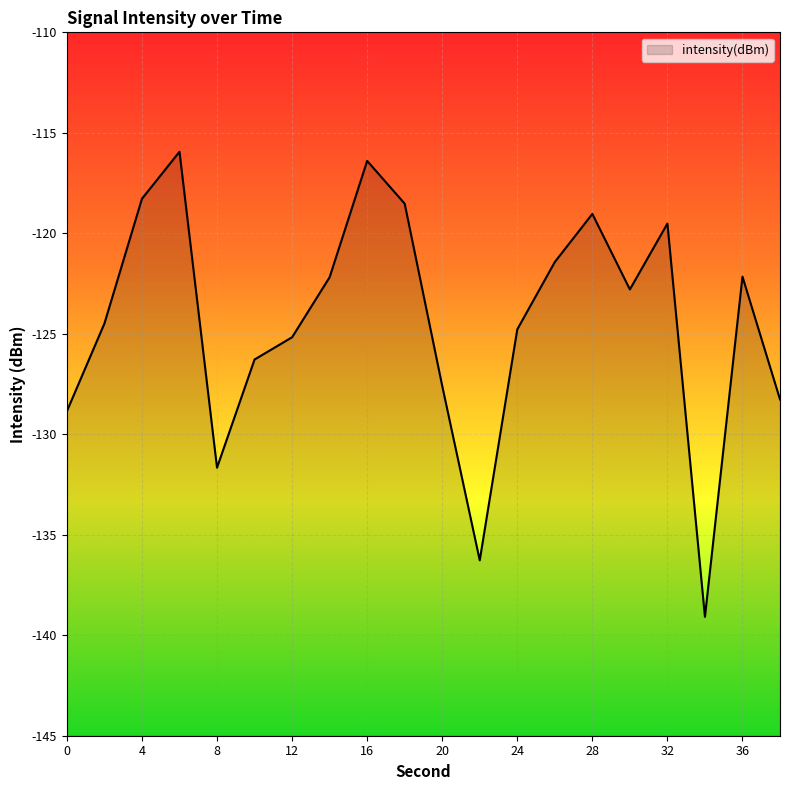

What is the maximum value shown in the chart?

-115.9